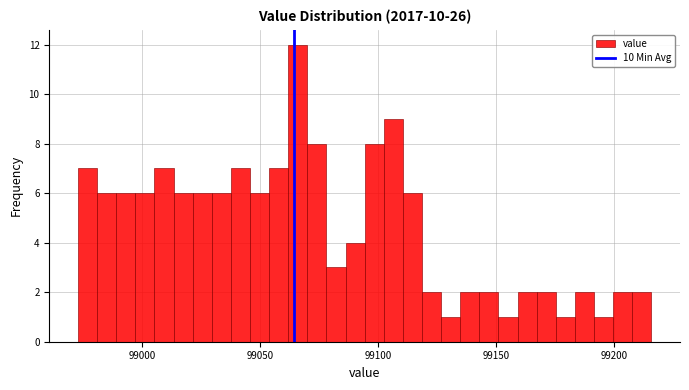

Read against the x-axis, roughly where is the centre of the tallest bar?

99065